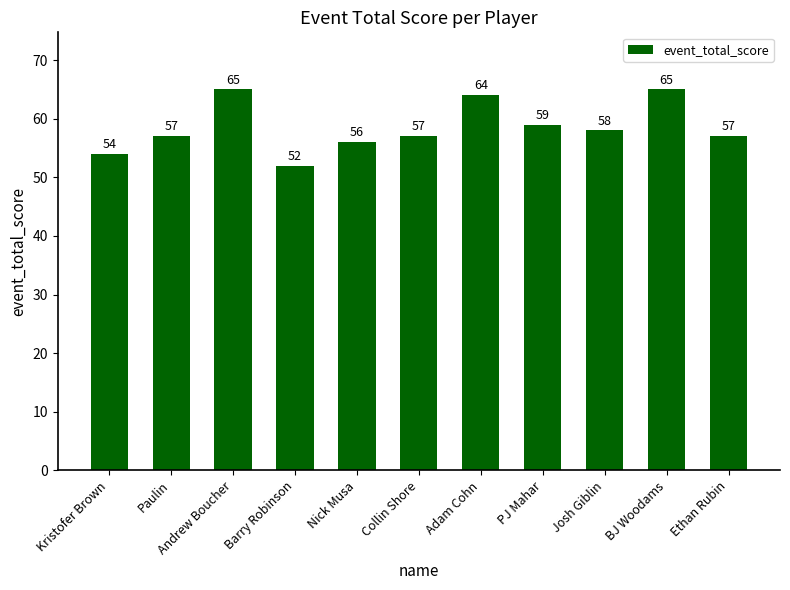

Reading left to right, extract all data points from this chart.

Kristofer Brown=54	Paulin=57	Andrew Boucher=65	Barry Robinson=52	Nick Musa=56	Collin Shore=57	Adam Cohn=64	PJ Mahar=59	Josh Giblin=58	BJ Woodams=65	Ethan Rubin=57